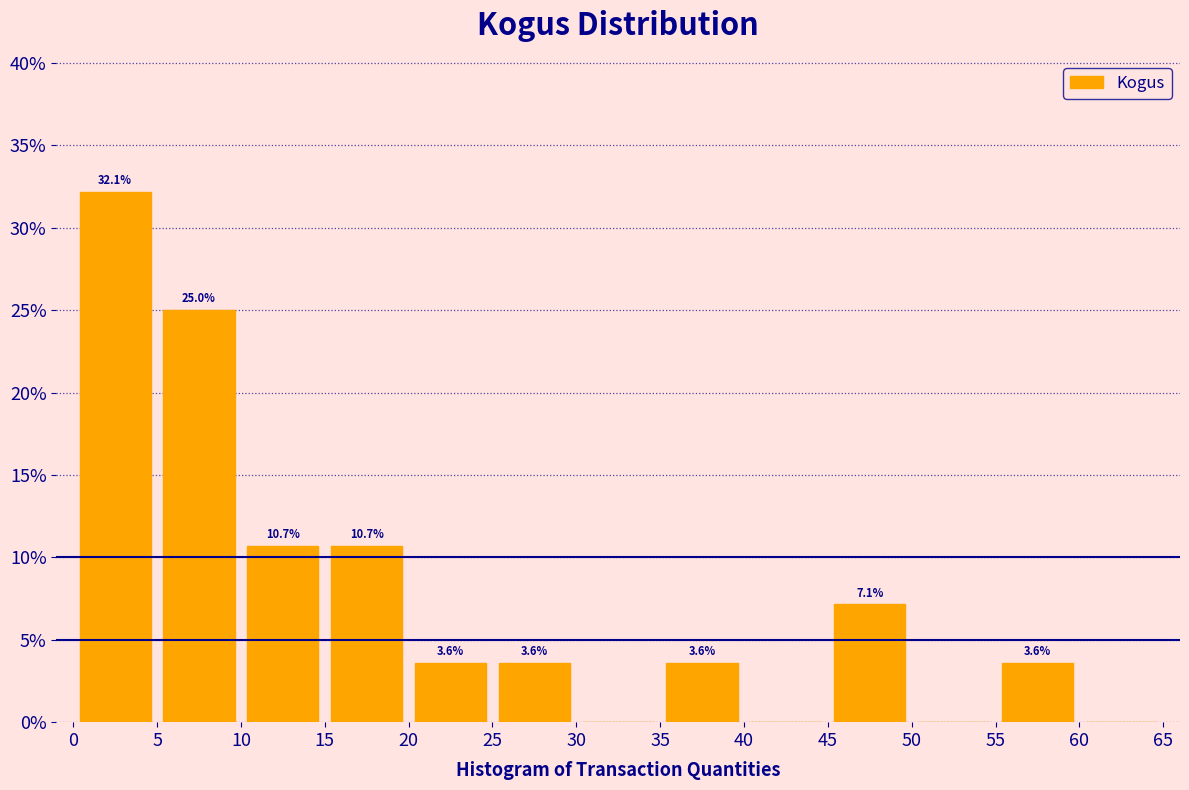

Which range on the x-axis has the tallest bar?

0 to 5